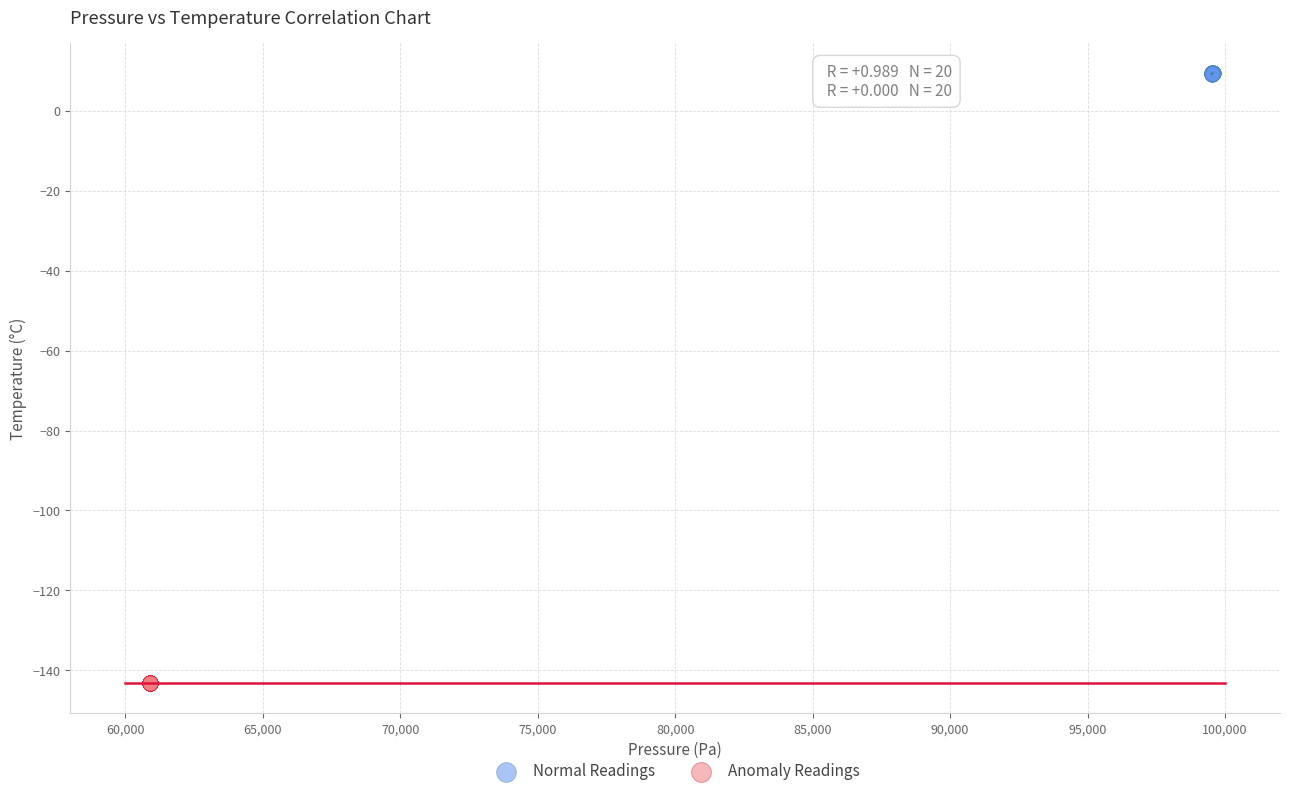

What are all the series names shown in the legend?

Normal Readings, Anomaly Readings